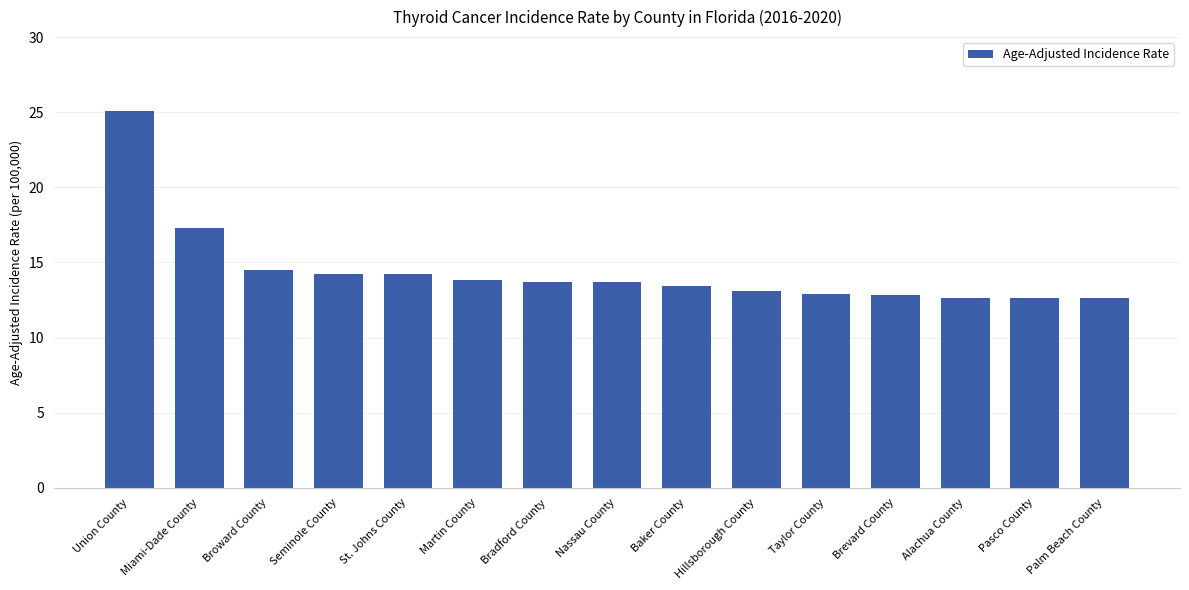

What is the minimum value shown in the chart?

12.6